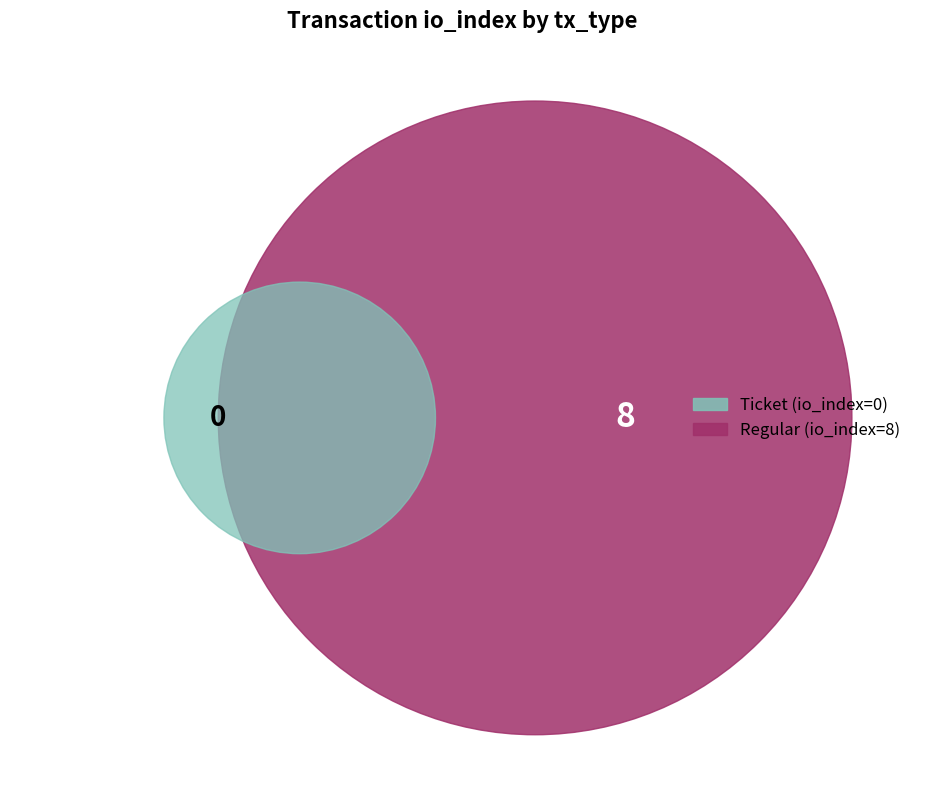

Which slice represents more than half of the pie?

Regular